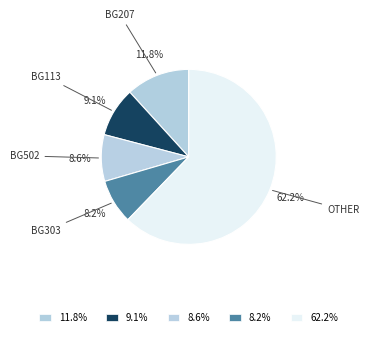

Count the number of slices in the pie.

5